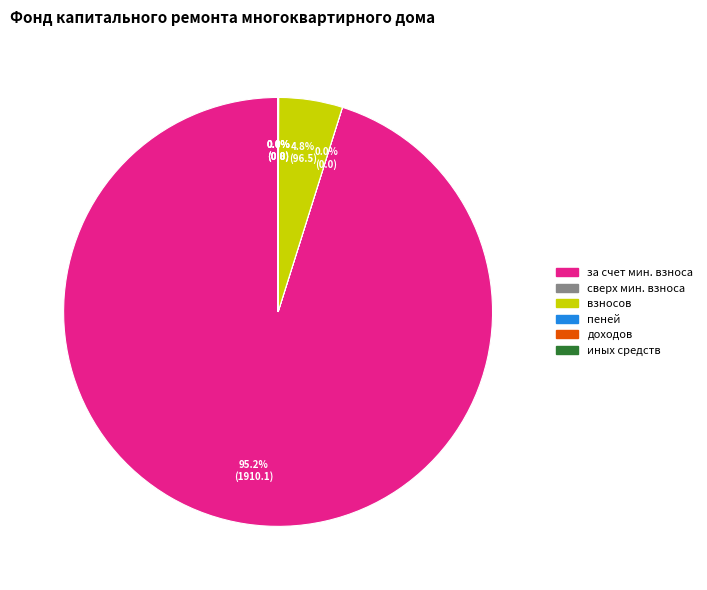

Is there any slice that represents more than half of the pie?

Yes